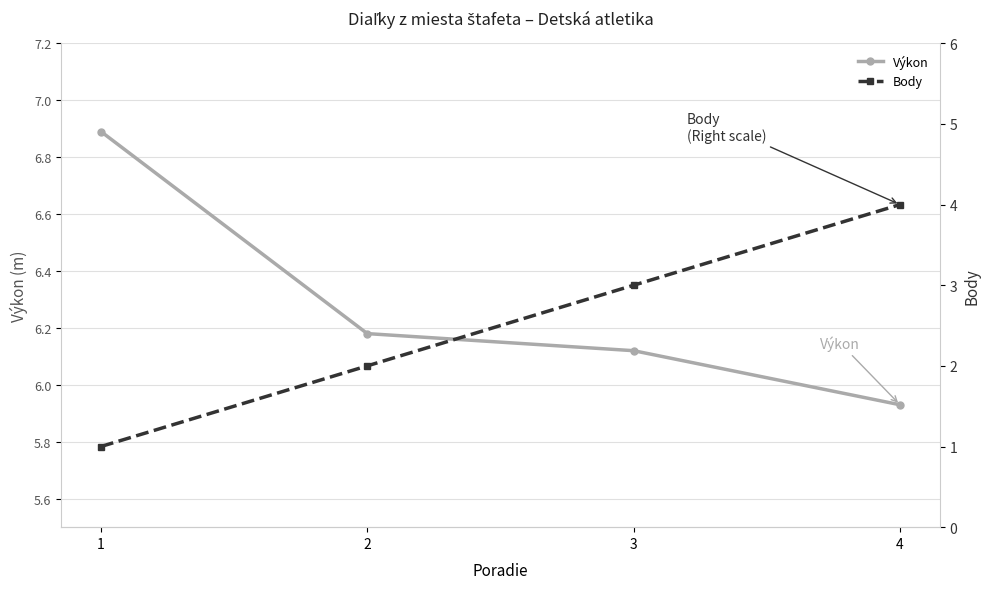

True or false: Výkon and Body cross at least once.

False